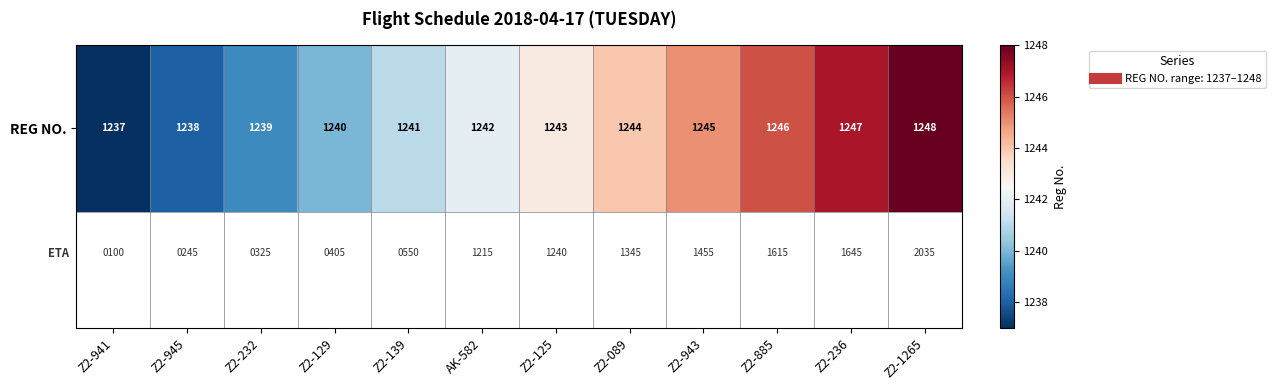

List the labels in order of value, largest first.

Z2-1265, Z2-236, Z2-885, Z2-943, Z2-089, Z2-125, AK-582, Z2-139, Z2-129, Z2-232, Z2-945, Z2-941